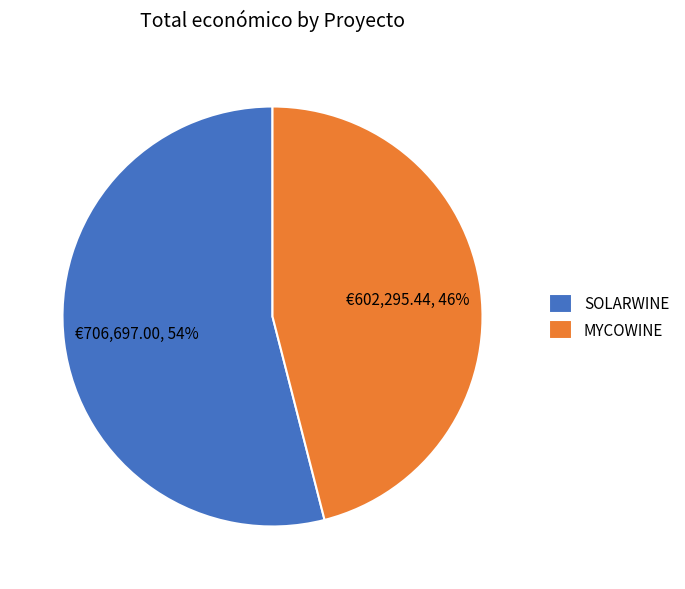

Which category has the smallest portion of the pie?

MYCOWINE